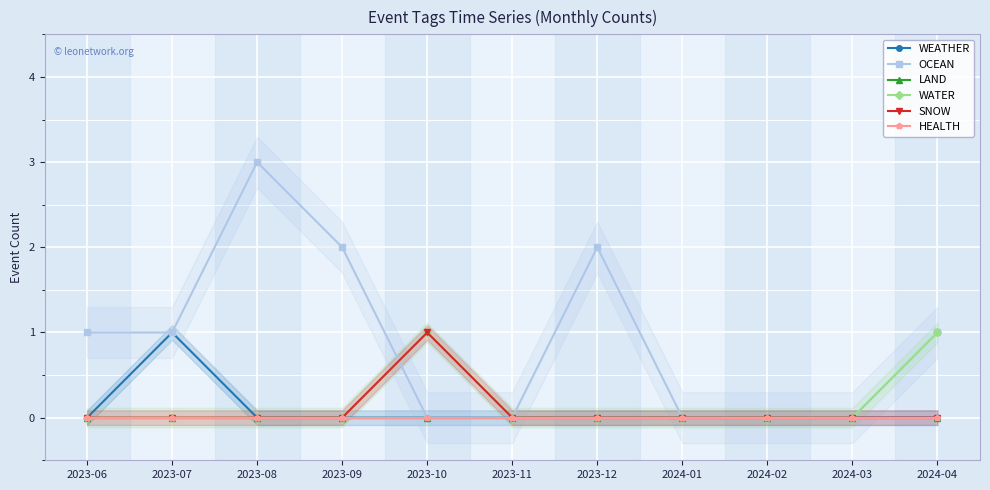

Between 2023-08 and 2024-04, which series saw the biggest shift?

OCEAN